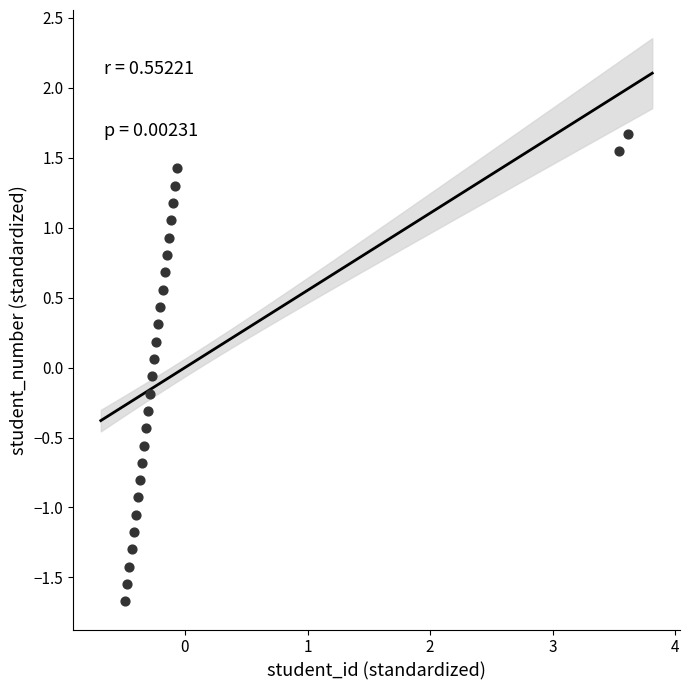

What is the range of Y values (max minus min)?

3.3